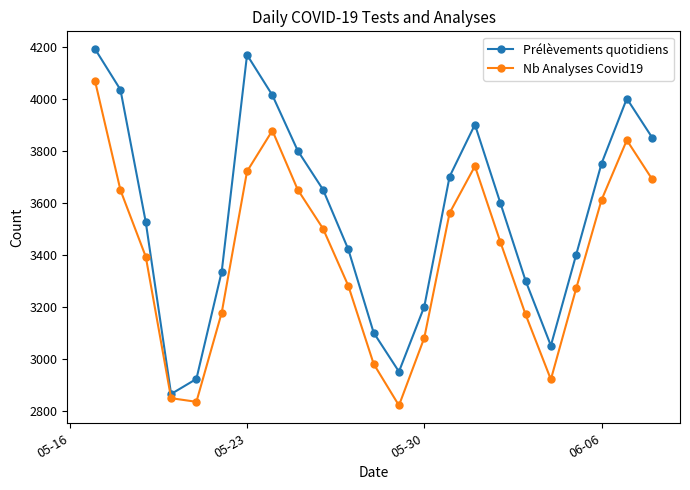

In Nb Analyses Covid19, how many points are higher than both neighbors (excluding endpoints)?

3